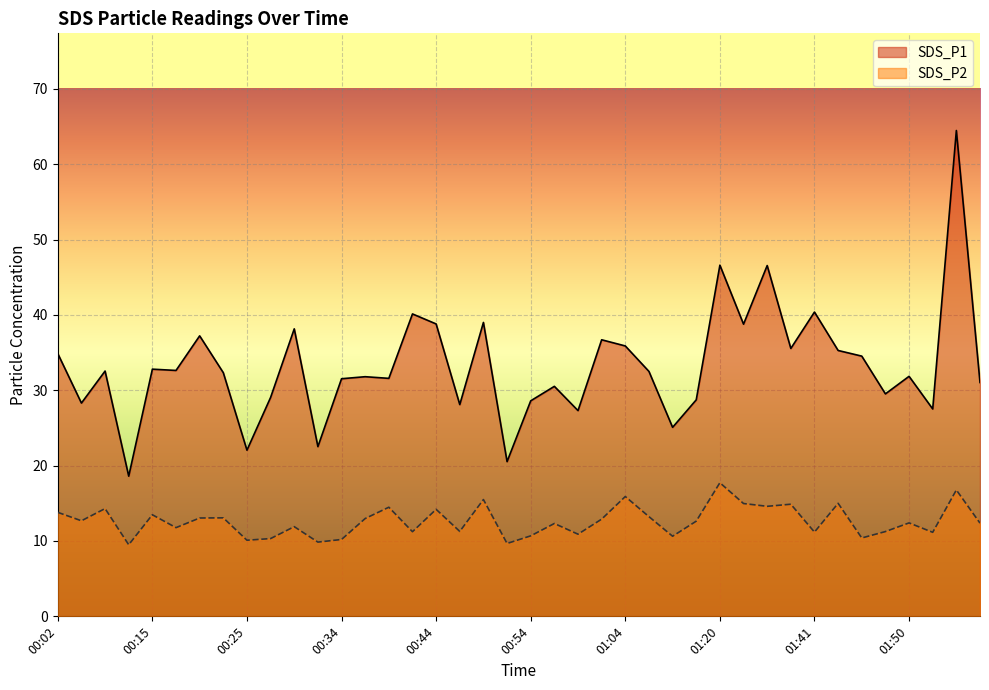

How many interior local peaks does the SDS_P2 series have?

14